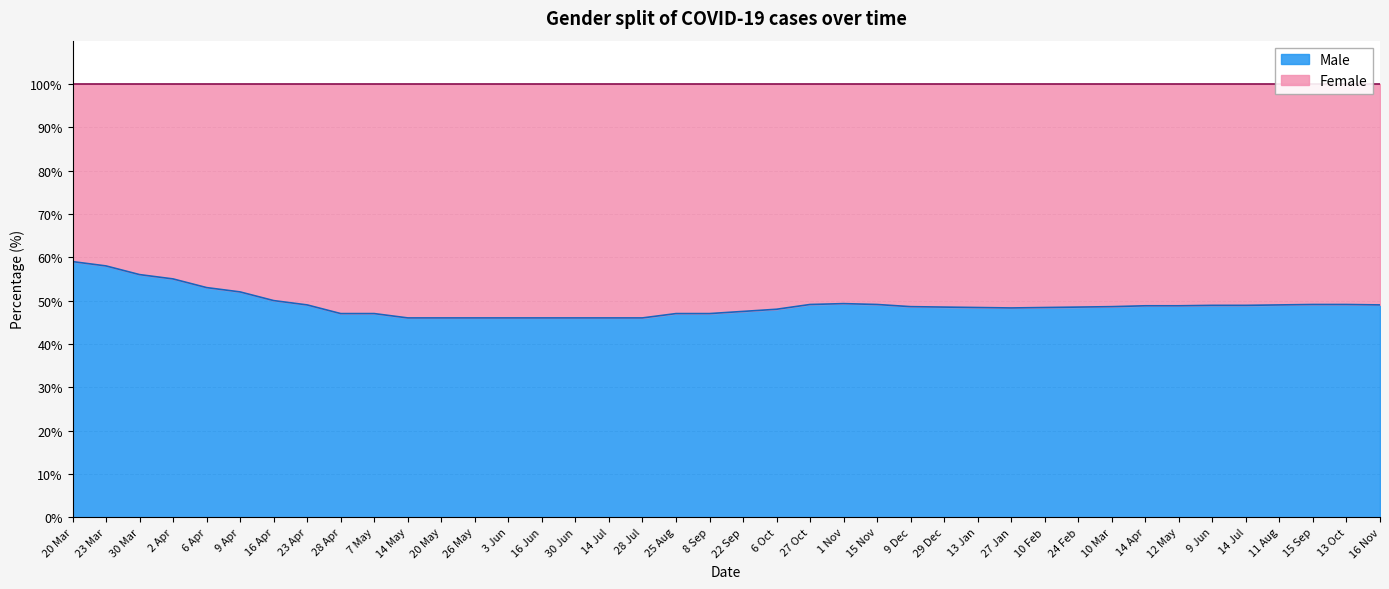

Rank the categories by value from lowest to highest.

14 May, 20 May, 26 May, 3 Jun, 16 Jun, 30 Jun, 14 Jul, 28 Jul, 28 Apr, 7 May, 25 Aug, 8 Sep, 22 Sep, 6 Oct, 27 Jan, 13 Jan, 10 Feb, 29 Dec, 24 Feb, 9 Dec, 10 Mar, 14 Apr, 12 May, 9 Jun, 14 Jul, 23 Apr, 11 Aug, 16 Nov, 27 Oct, 15 Nov, 15 Sep, 13 Oct, 1 Nov, 16 Apr, 9 Apr, 6 Apr, 2 Apr, 30 Mar, 23 Mar, 20 Mar